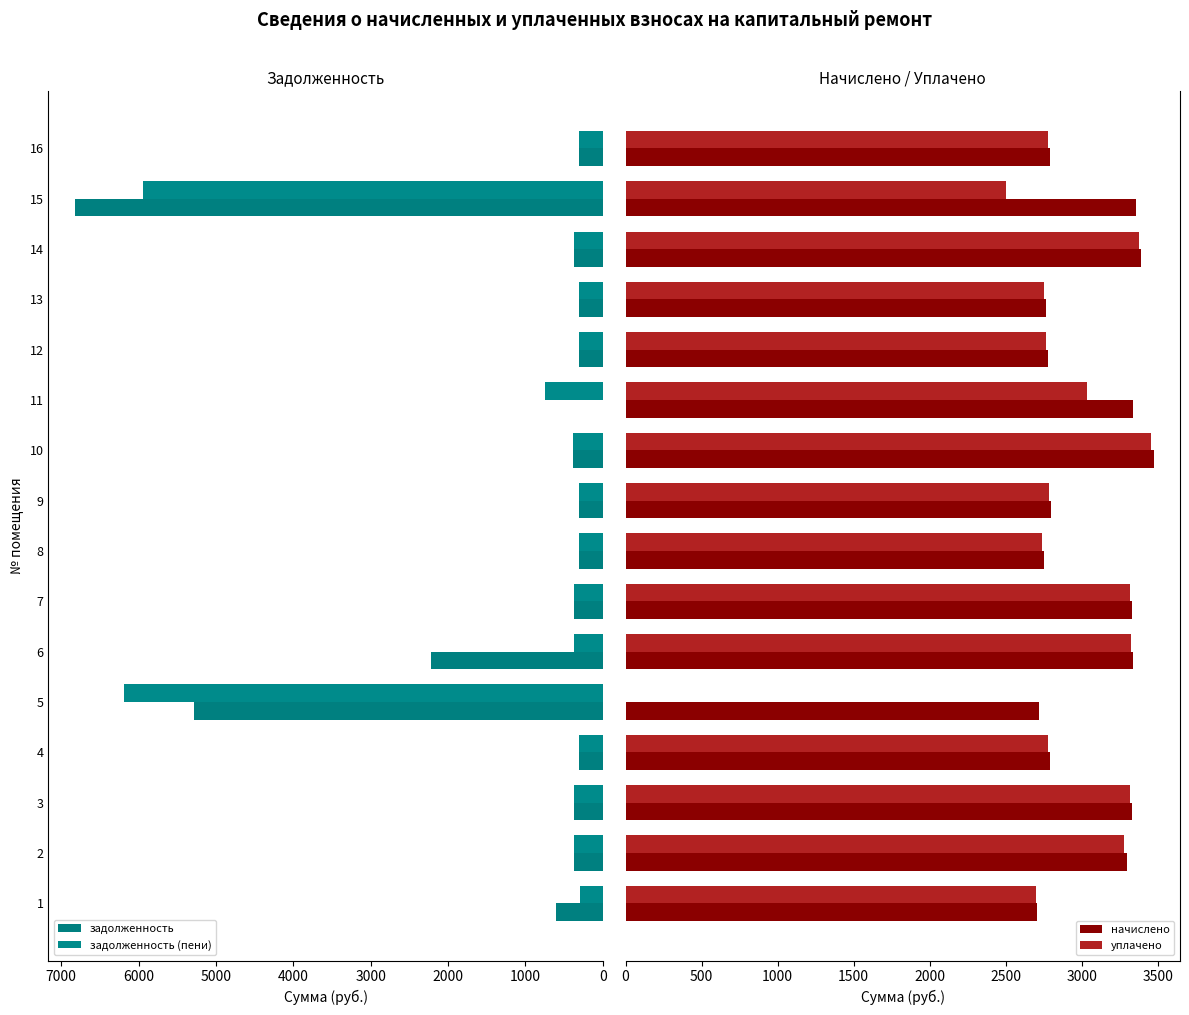

How many values in the задолженность series exceed 370?

8